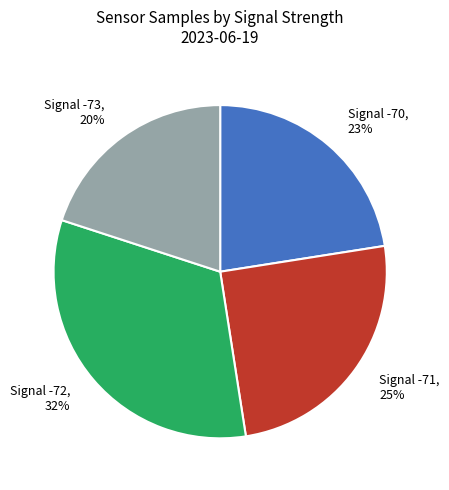

How many slices are in this pie chart?

4